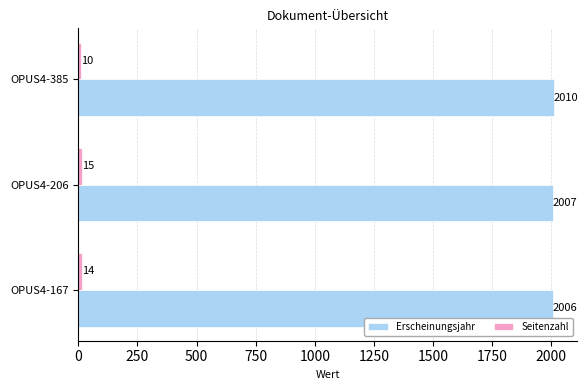

Count the Erscheinungsjahr values in the range 2006 to 2010.

3